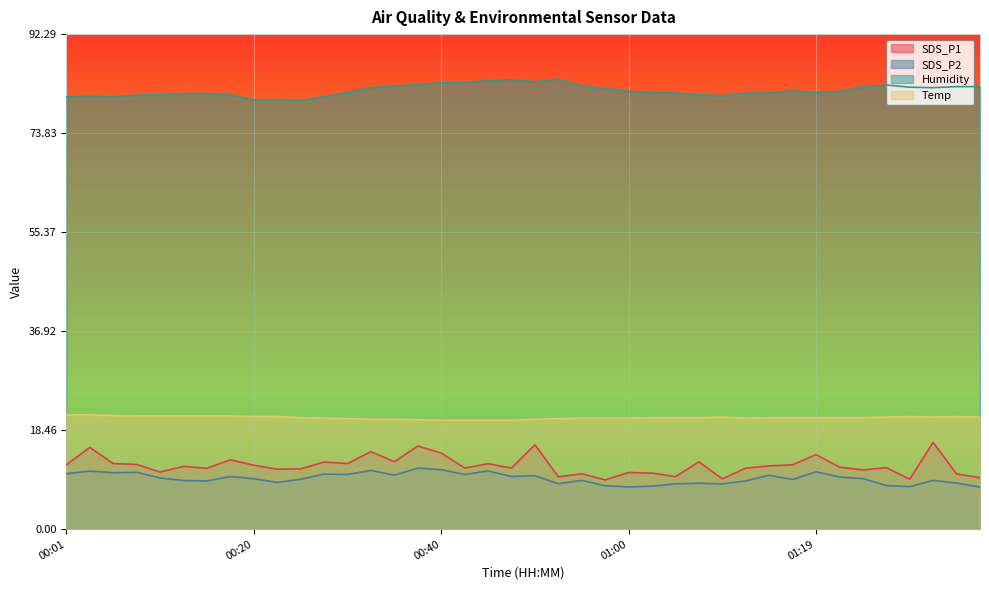

What is the difference between the maximum and minimum values in the Temp series?

1.0